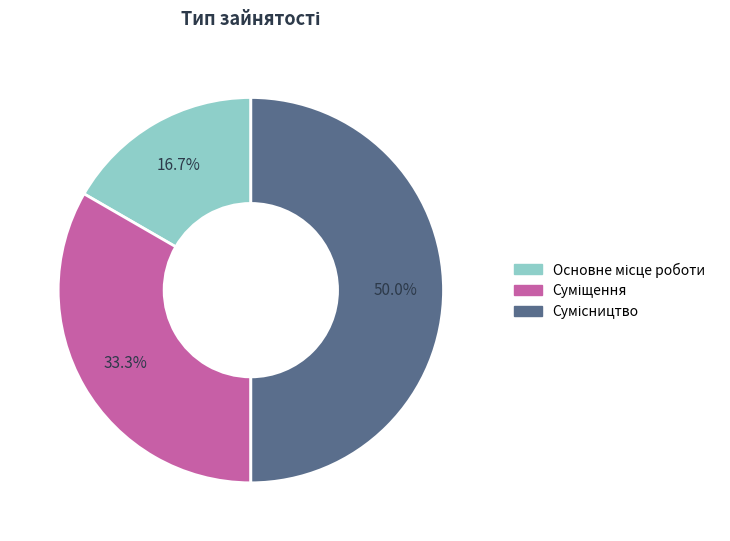

What percentage is the Основне місце роботи slice, to the nearest percent?

17%